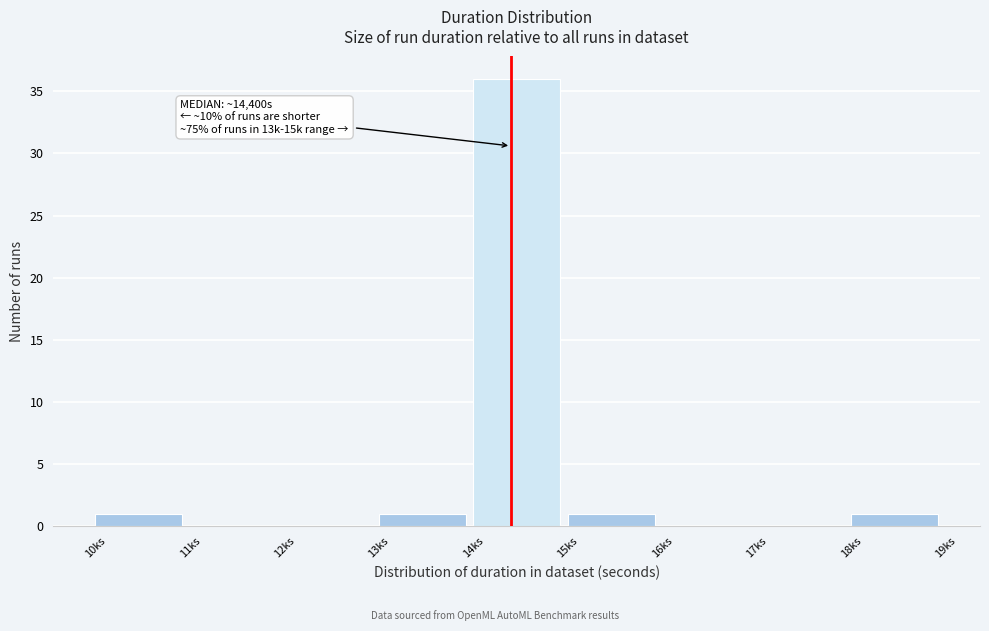

Reading left to right, extract all data points from this chart.

10ks=1	11ks=0	12ks=0	13ks=1	14ks=36	15ks=1	16ks=0	17ks=0	18ks=1